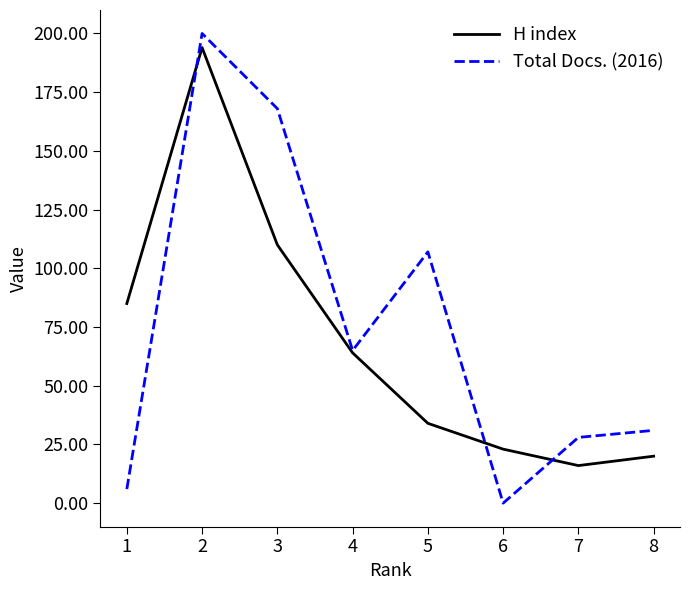

Rank the series at 7 from highest to lowest value.

Total Docs. (2016), H index